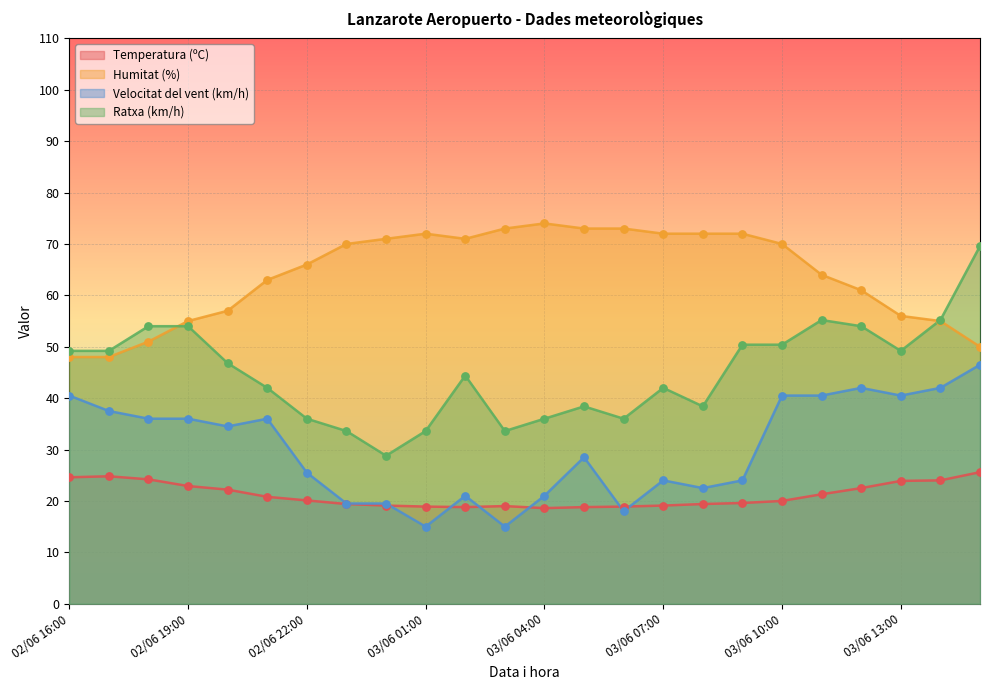

Which series contains the lowest Y value?

Velocitat del vent (km/h)